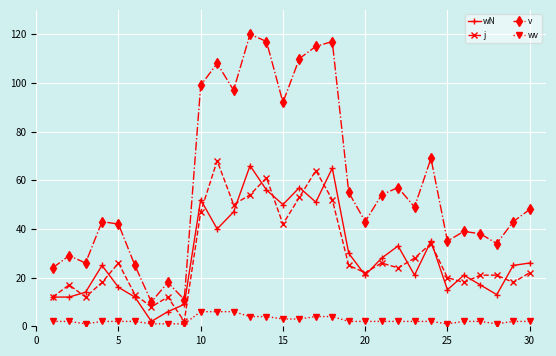

At how many categories does at least one series exceed 105?

6